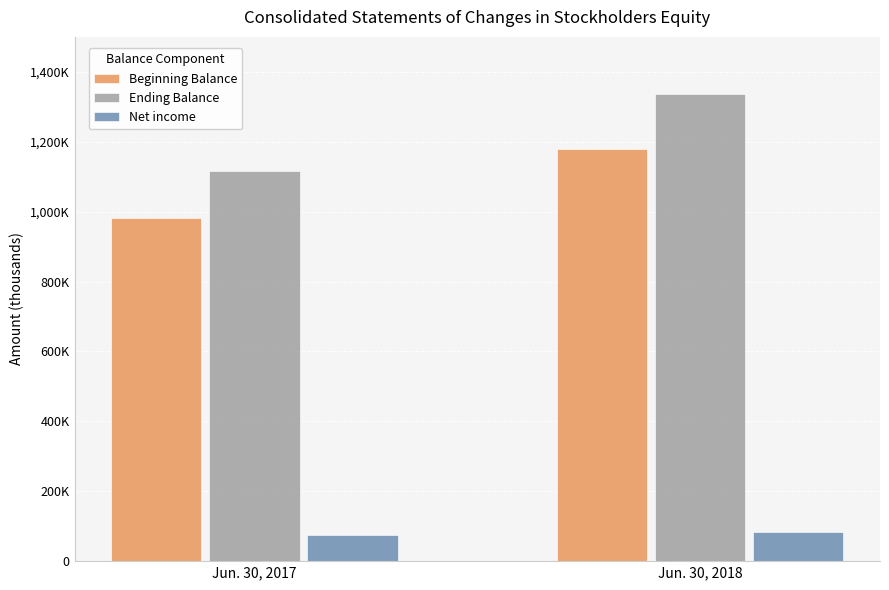

Rank the series by their maximum value, from lowest to highest.

Net income, Beginning Balance, Ending Balance